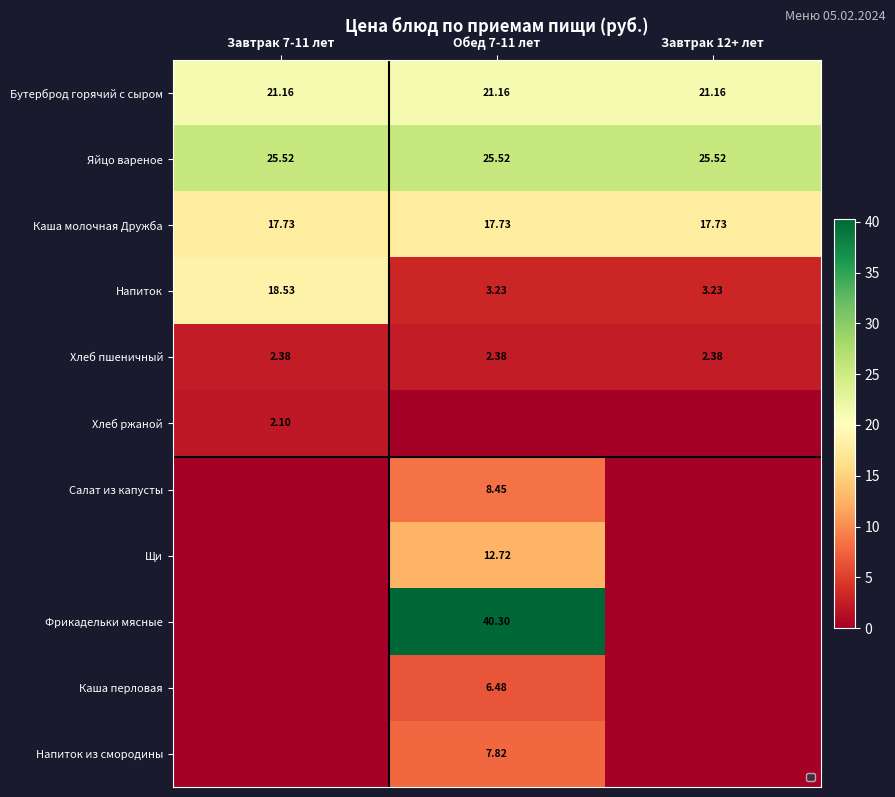

At Завтрак 12+ лет, list the series in order from largest to smallest.

Яйцо вареное, Бутерброд горячий с сыром, Каша молочная Дружба, Напиток, Хлеб пшеничный, Хлеб ржаной, Салат из капусты, Щи, Фрикадельки мясные, Каша перловая, Напиток из смородины